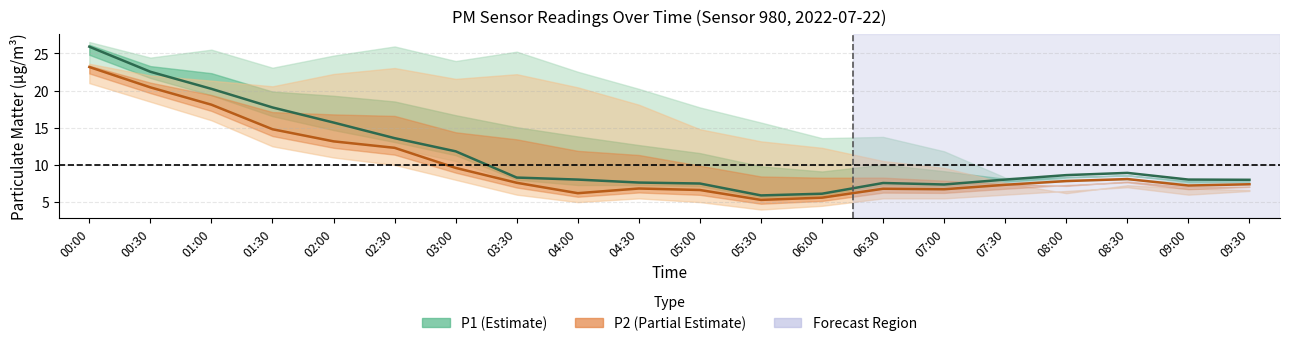

The P1 (PM10) series shows 15.7 at 02:00. True or false?

True